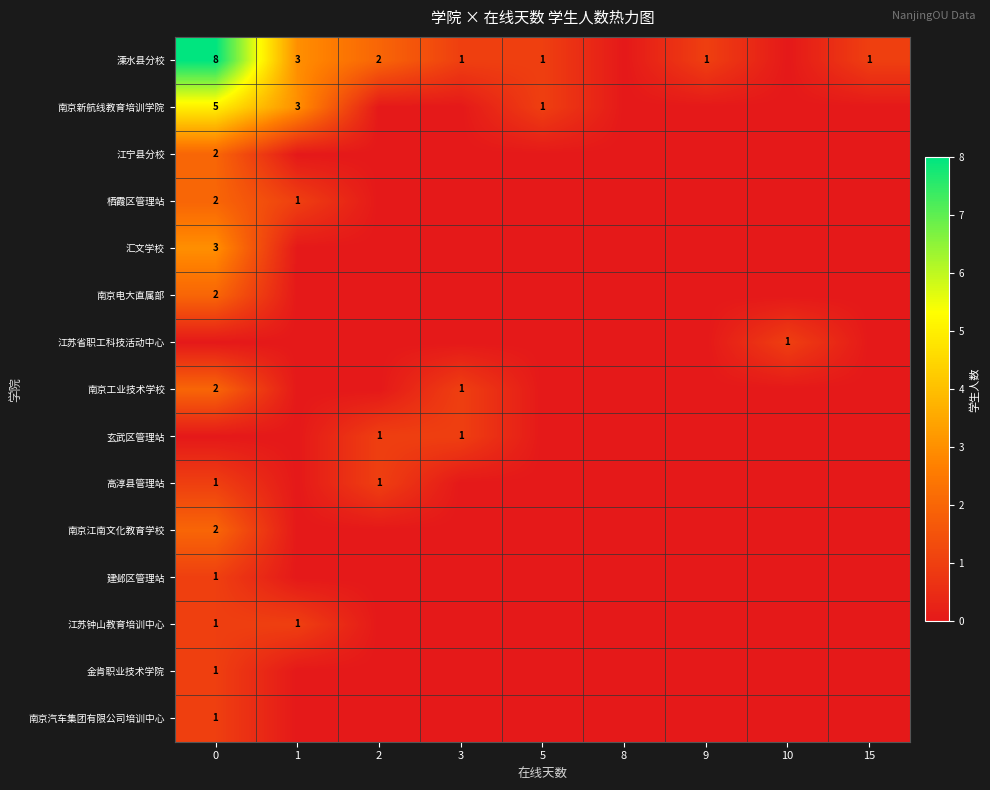

At how many categories does at least one series exceed 2?

2